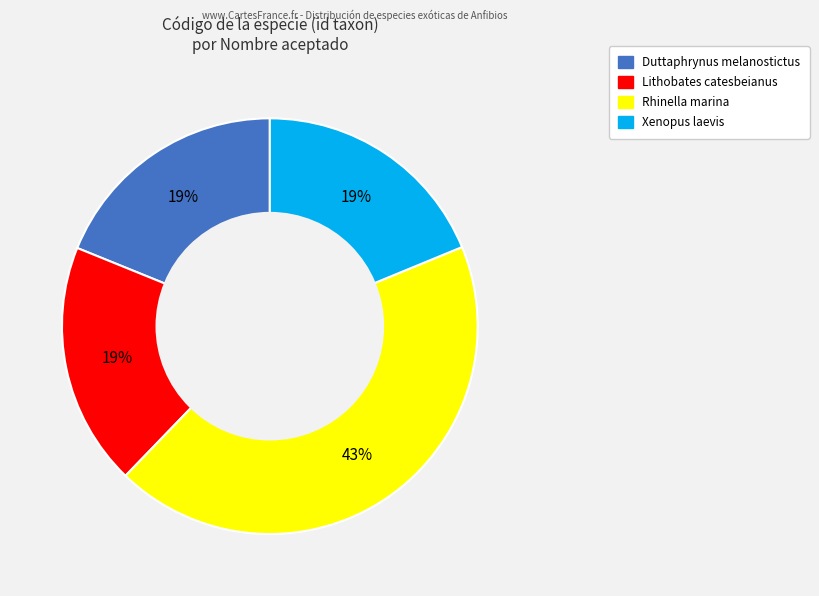

True or false: Xenopus laevis accounts for 9% of the total.

False